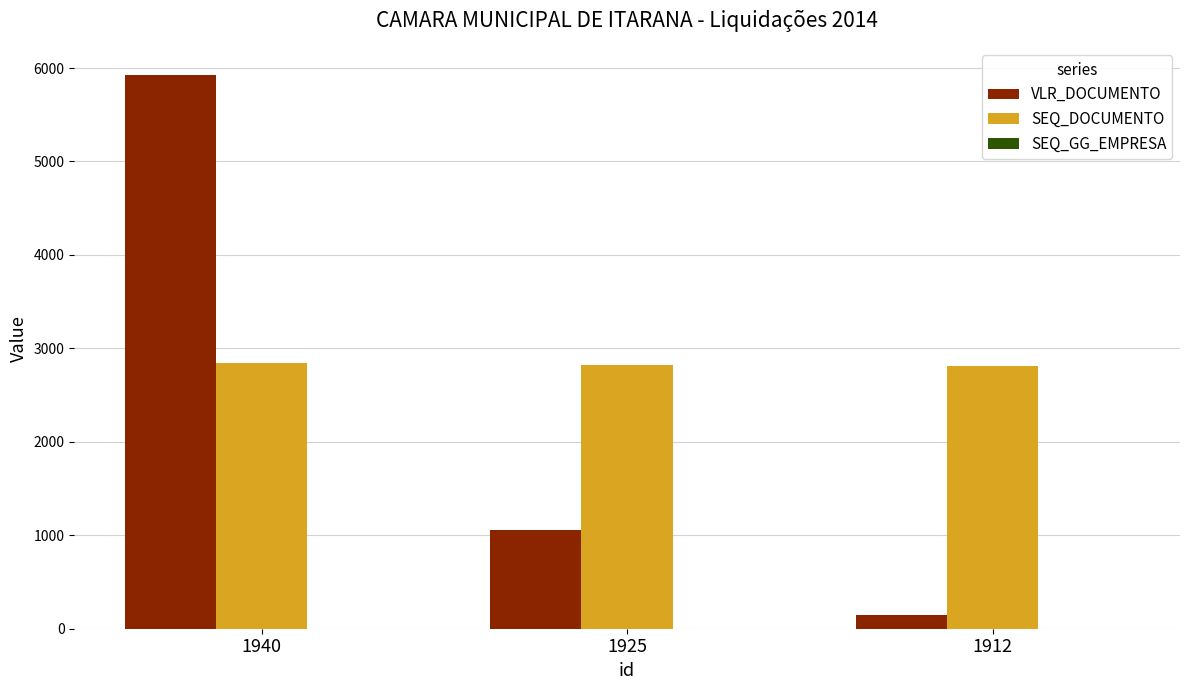

How many groups of bars are there?

3